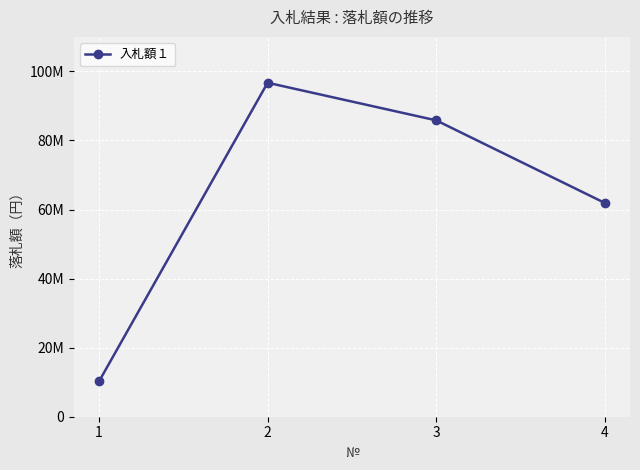

Rank the categories by value from lowest to highest.

1, 4, 3, 2